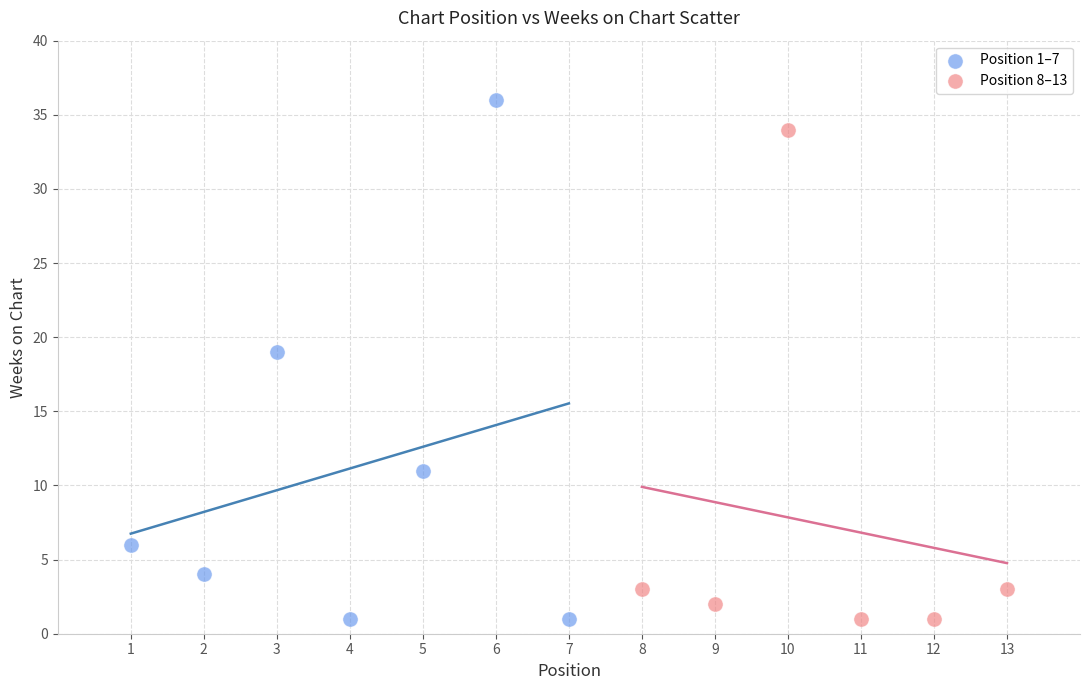

Which series has the widest spread of Y values?

Position 1–7